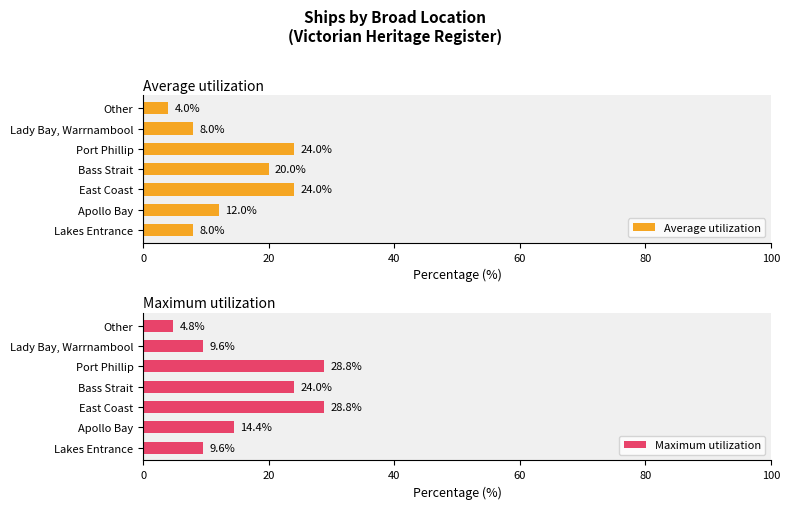

True or false: Maximum utilization has a value of 42.8 at Bass Strait.

False